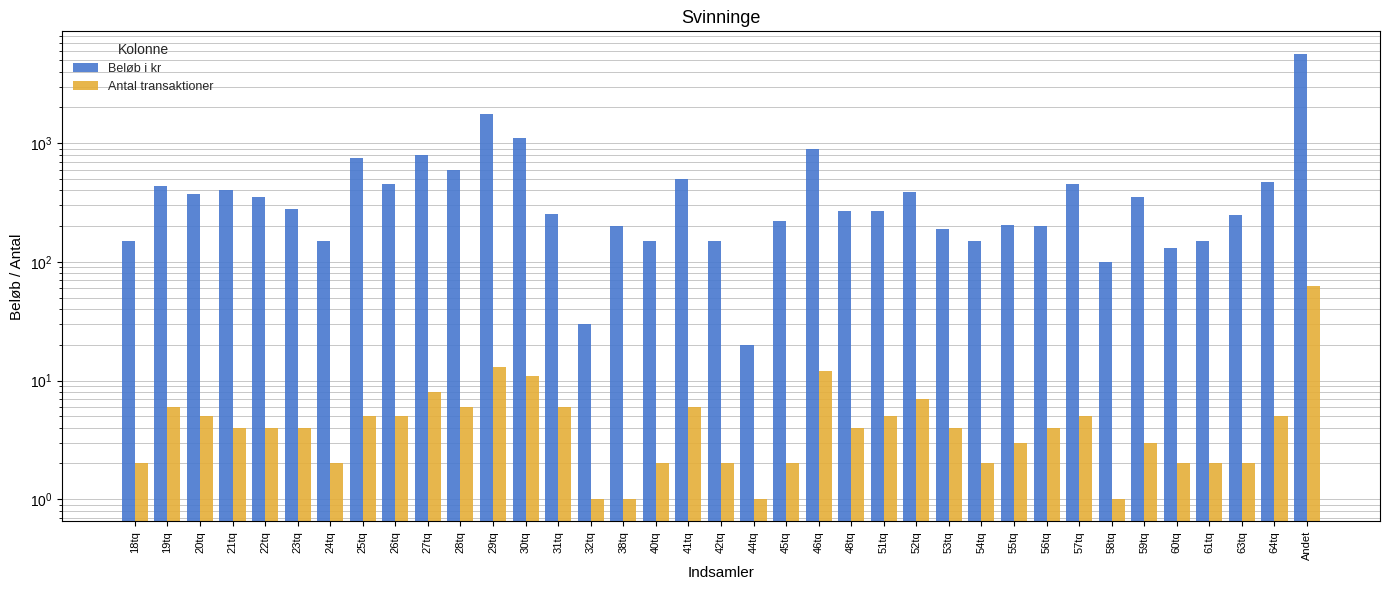

What is the difference between the Beløb i kr values at 40tq and 38tq?

50